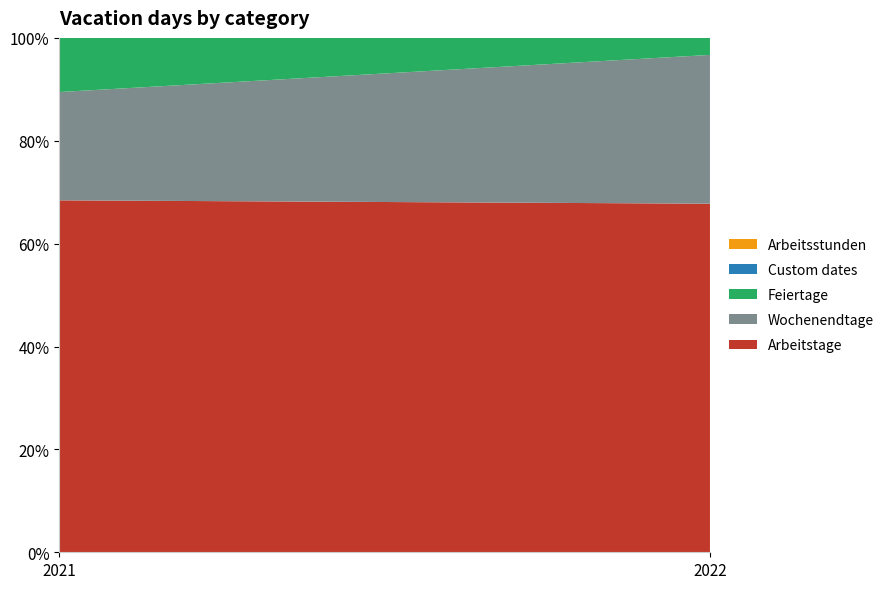

Reading left to right, list all the values displayed in this chart.

Arbeitstage: 13	82
Wochenendtage: 4	35
Feiertage: 2	4
Custom dates: 0	0
Arbeitsstunden: 0	0